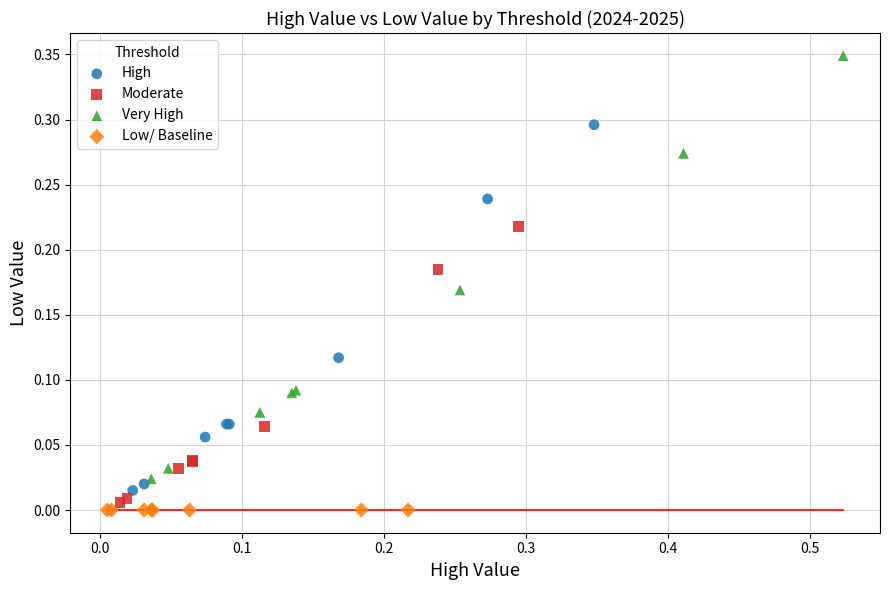

What are all the series names shown in the legend?

High, Moderate, Very High, Low/ Baseline